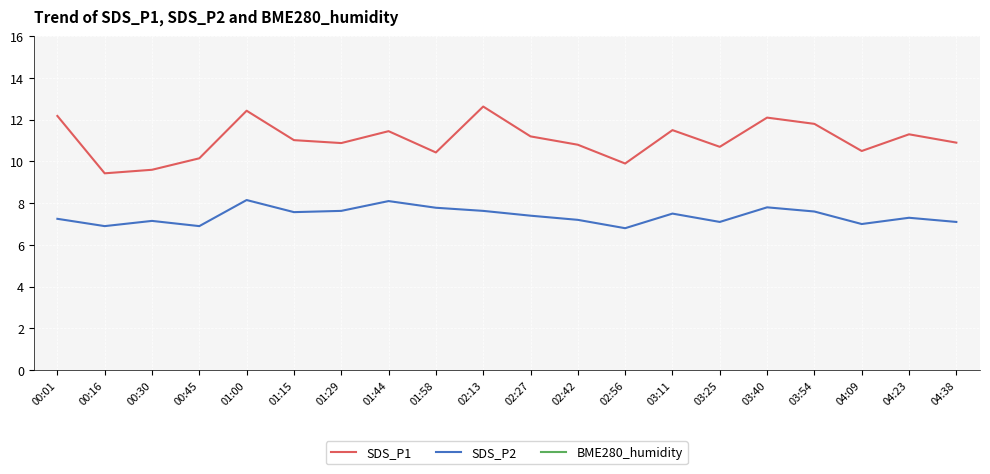

Reading left to right, extract all data points from this chart.

SDS_P1: 00:01=12.2	00:16=9.4	00:30=9.6	00:45=10.2	01:00=12.4	01:15=11.0	01:29=10.9	01:44=11.4	01:58=10.4	02:13=12.6	02:27=11.2	02:42=10.8	02:56=9.9	03:11=11.5	03:25=10.7	03:40=12.1	03:54=11.8	04:09=10.5	04:23=11.3	04:38=10.9
SDS_P2: 00:01=7.2	00:16=6.9	00:30=7.2	00:45=6.9	01:00=8.2	01:15=7.6	01:29=7.6	01:44=8.1	01:58=7.8	02:13=7.6	02:27=7.4	02:42=7.2	02:56=6.8	03:11=7.5	03:25=7.1	03:40=7.8	03:54=7.6	04:09=7.0	04:23=7.3	04:38=7.1
BME280_humidity: 00:01=74.8	00:16=73.8	00:30=74.8	00:45=74.4	01:00=75.4	01:15=75.5	01:29=75.3	01:44=75.1	01:58=74.6	02:13=74.7	02:27=74.9	02:42=75.1	02:56=74.7	03:11=75.2	03:25=74.8	03:40=74.5	03:54=74.6	04:09=75.0	04:23=74.9	04:38=75.1